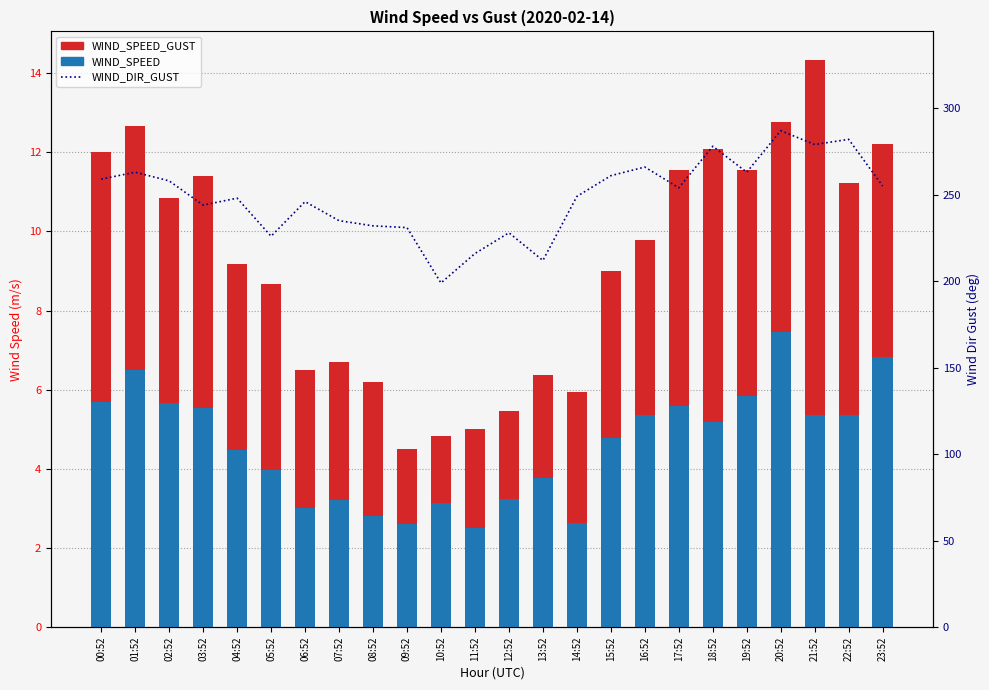

At which label does WIND_SPEED_GUST reach its minimum?

09:52